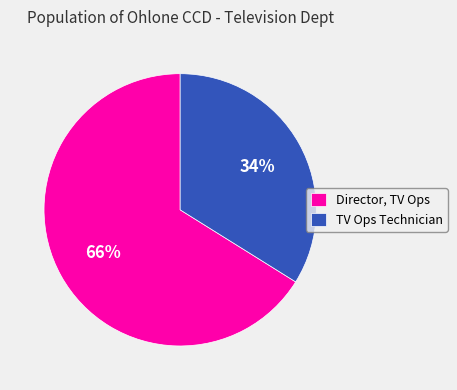

Which slice is the largest?

Director, TV Ops